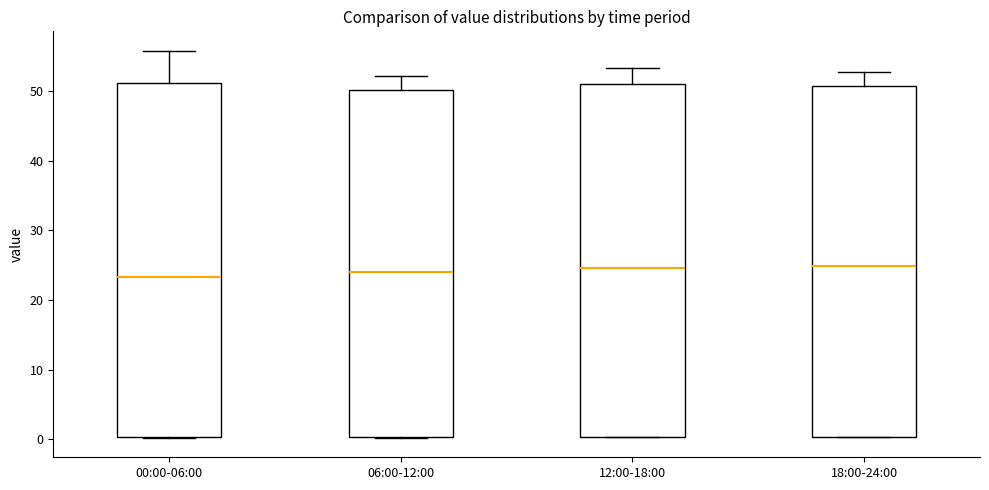

Reading left to right, transcribe this box plot: for each box, give where its median line is, the range the box spans, and where its two whiskers end, as read against the y-axis. The values are not printed on the chart, so give them approximately, as read against the axis.

00:00-06:00: median 23, box 0 to 51, whiskers 0 to 56
06:00-12:00: median 24, box 0 to 50, whiskers 0 to 52
12:00-18:00: median 25, box 0 to 51, whiskers 0 to 53
18:00-24:00: median 25, box 0 to 51, whiskers 0 to 53